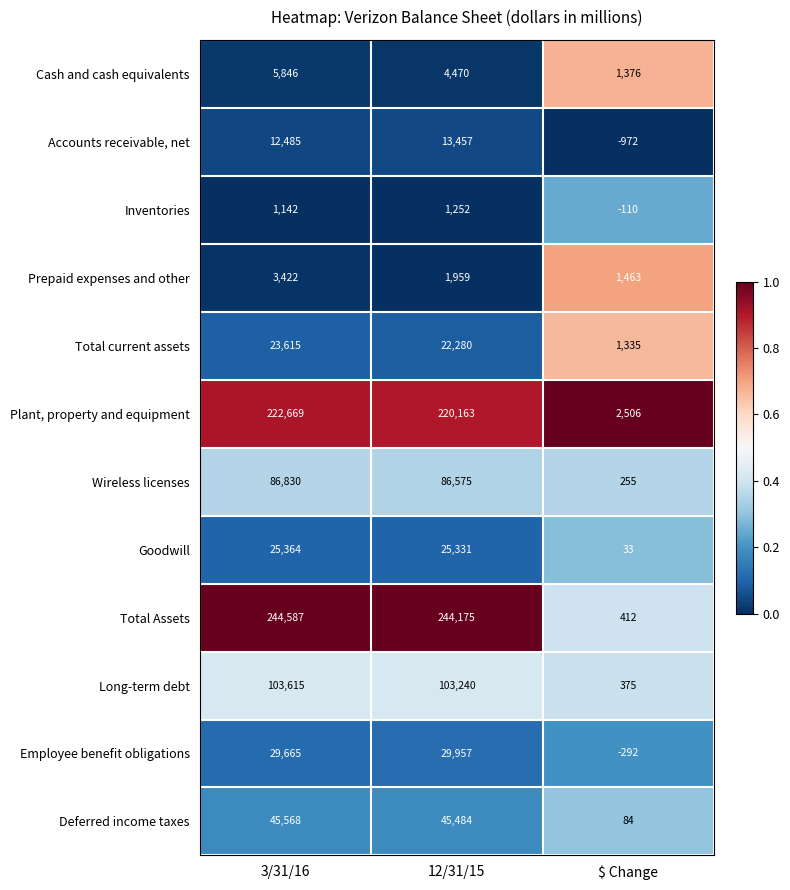

Which category has the highest value across all series?

3/31/16